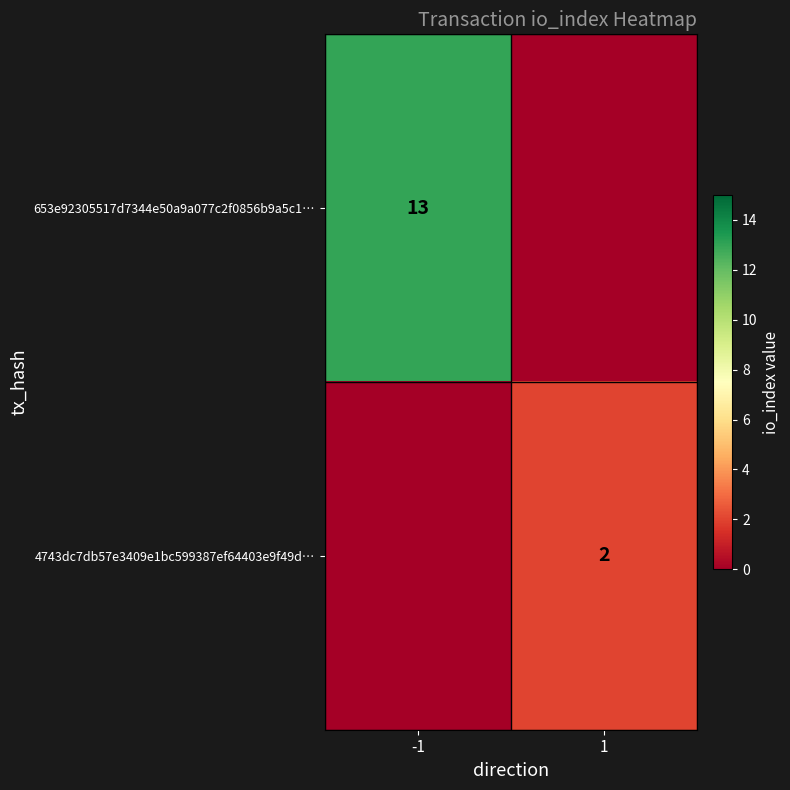

The value of 653e92305517d7344e50a9a077c2f0856b9a5c1… at -1 is 21. True or false?

False